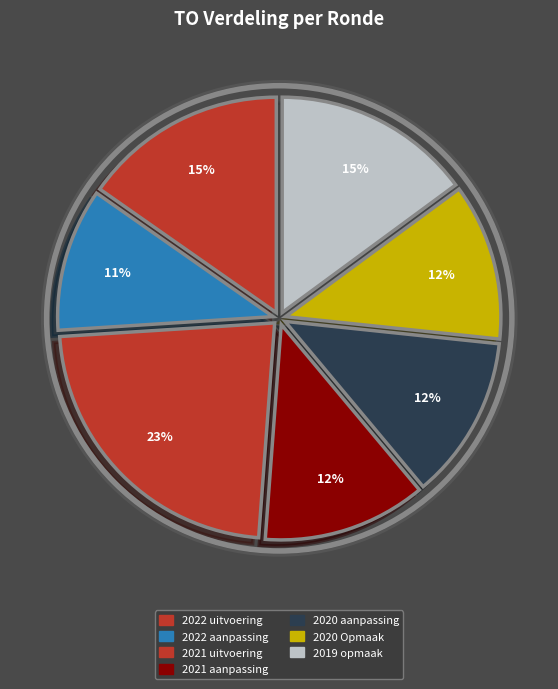

How many slices are in this pie chart?

7